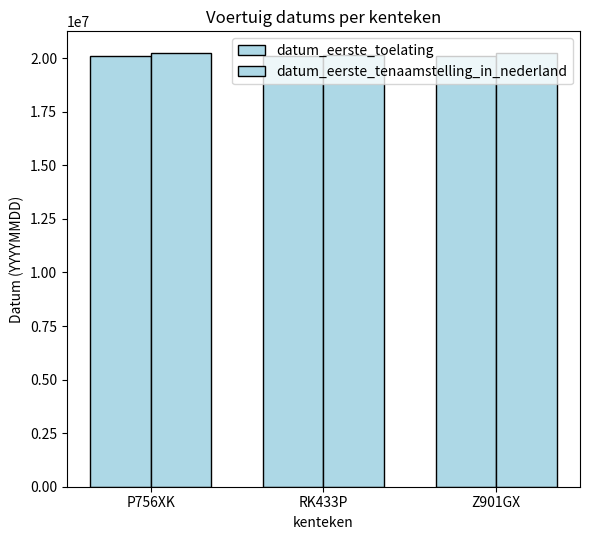

Which series has the largest total across all categories?

datum_eerste_tenaamstelling_in_nederland